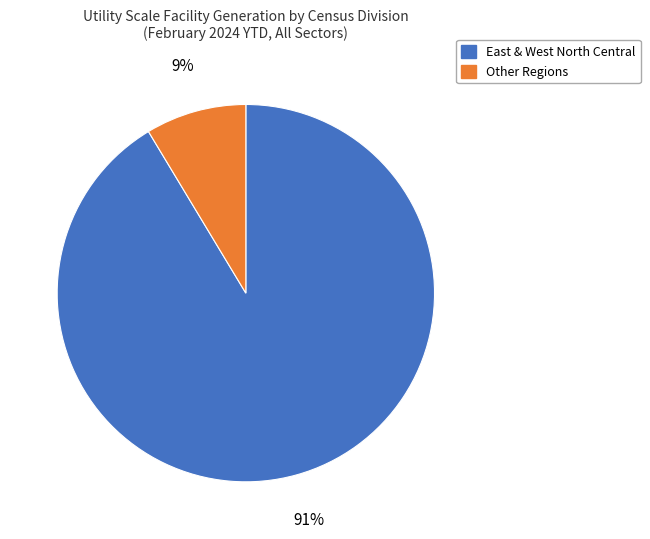

The East & West North Central slice represents 97% of the pie. True or false?

False